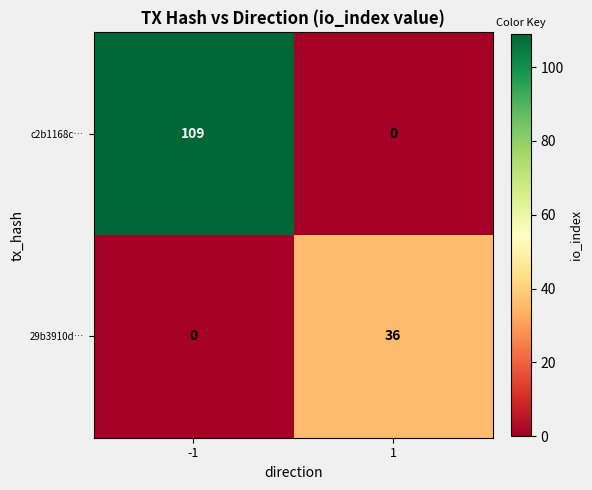

Reading right to left, extract all data points from this chart.

c2b1168c…: 0	109
29b3910d…: 36	0